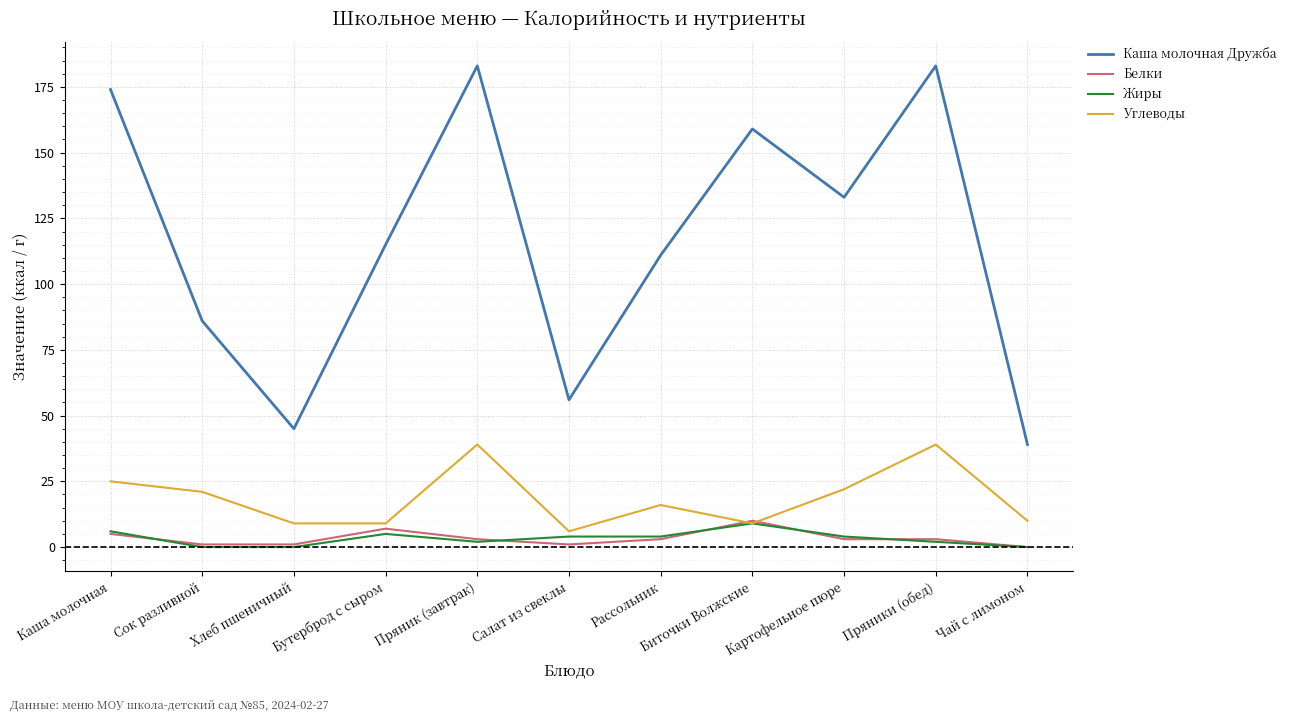

What is the highest value of the Белки series?

10